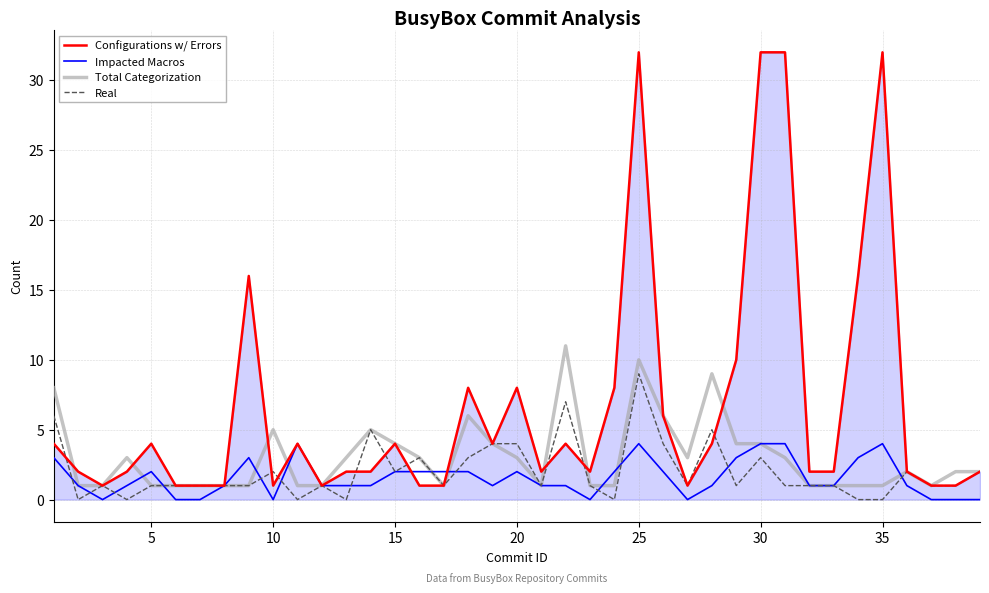

Which series has the widest spread of values?

Configurations w/ Errors